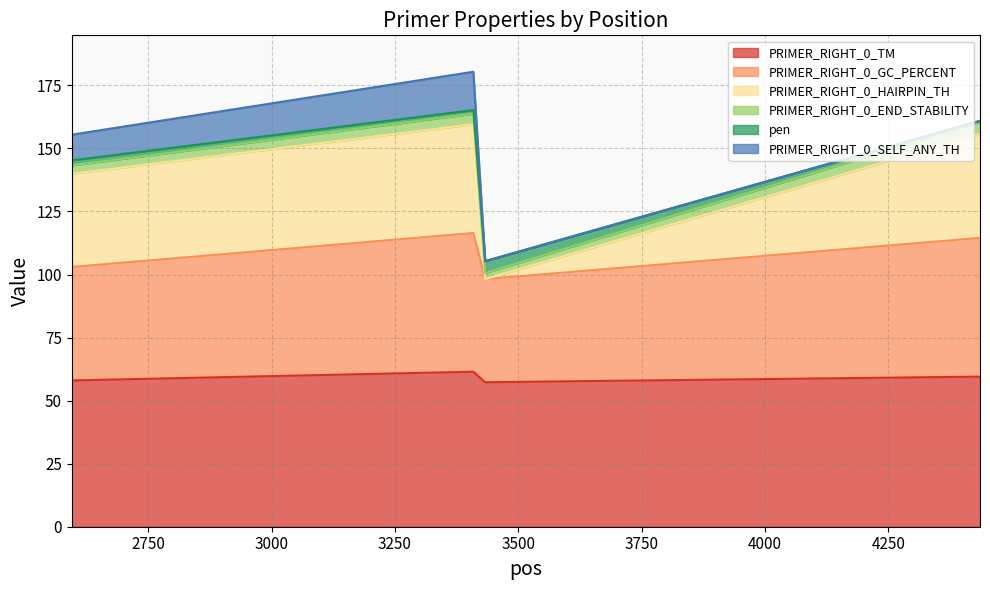

What is the minimum value shown in the chart?

57.3